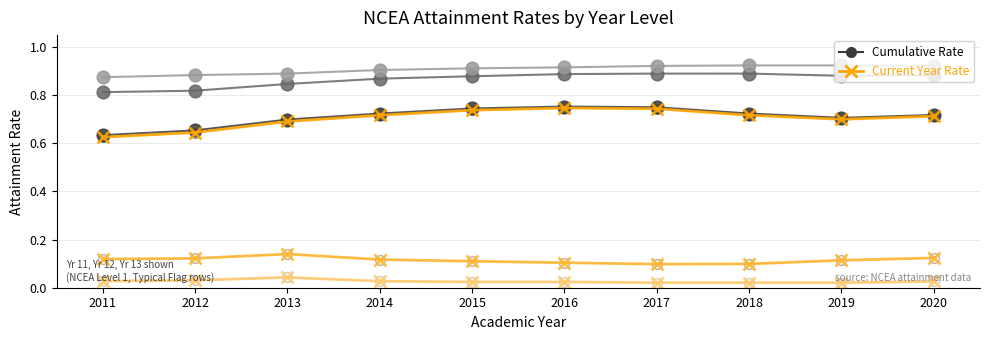

What is the total value across all series at 2011?

3.1